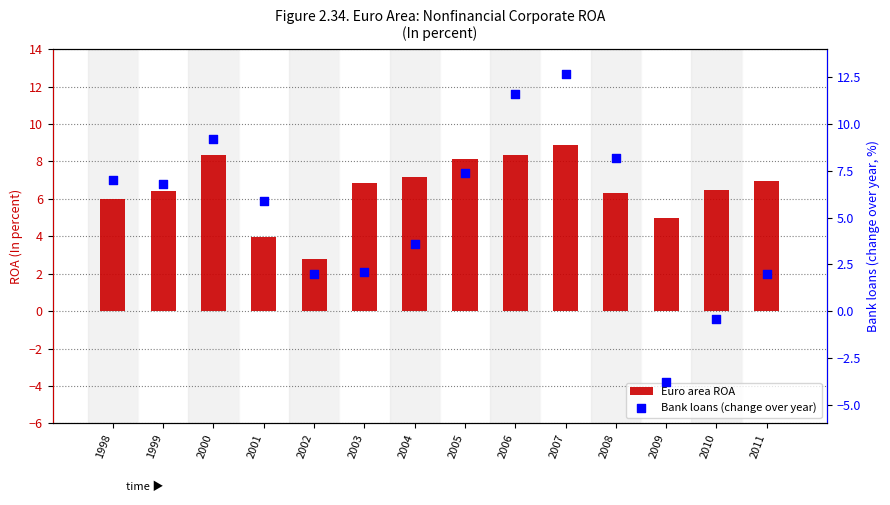

What are all the series names shown in the legend?

Euro area ROA, Bank loans (change over year)